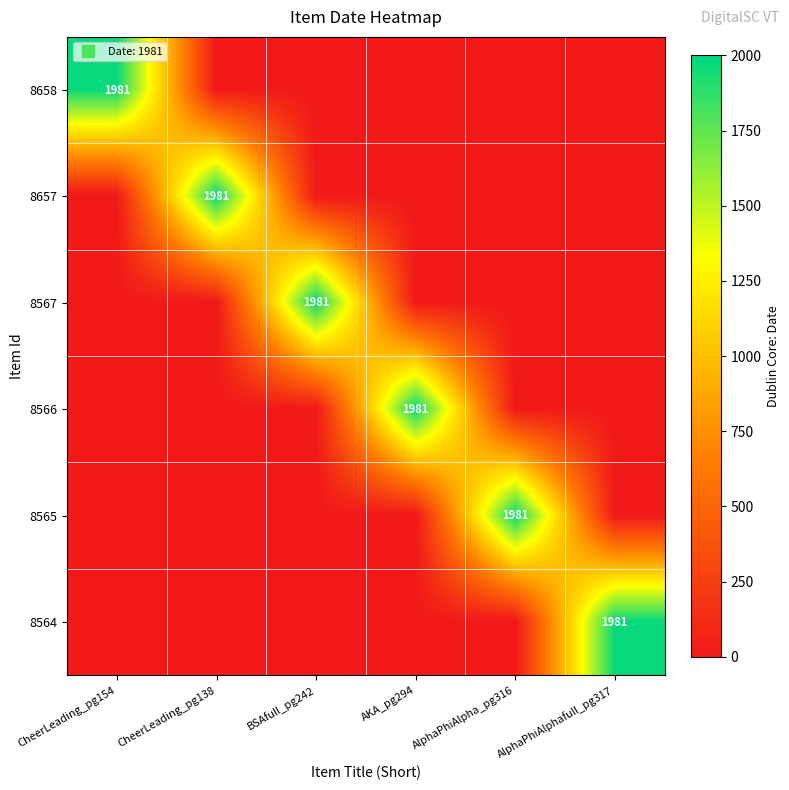

True or false: 8657 has a value of 1061 at AlphaPhiAlpha_pg316.

False